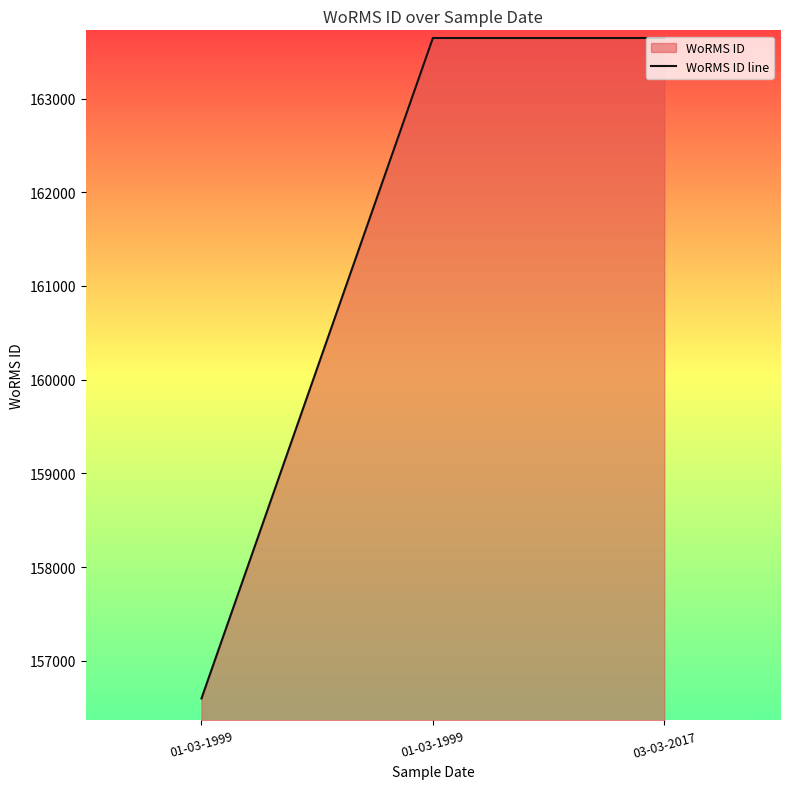

What is the approximate value at 03-03-2017, to the nearest 100?

163600